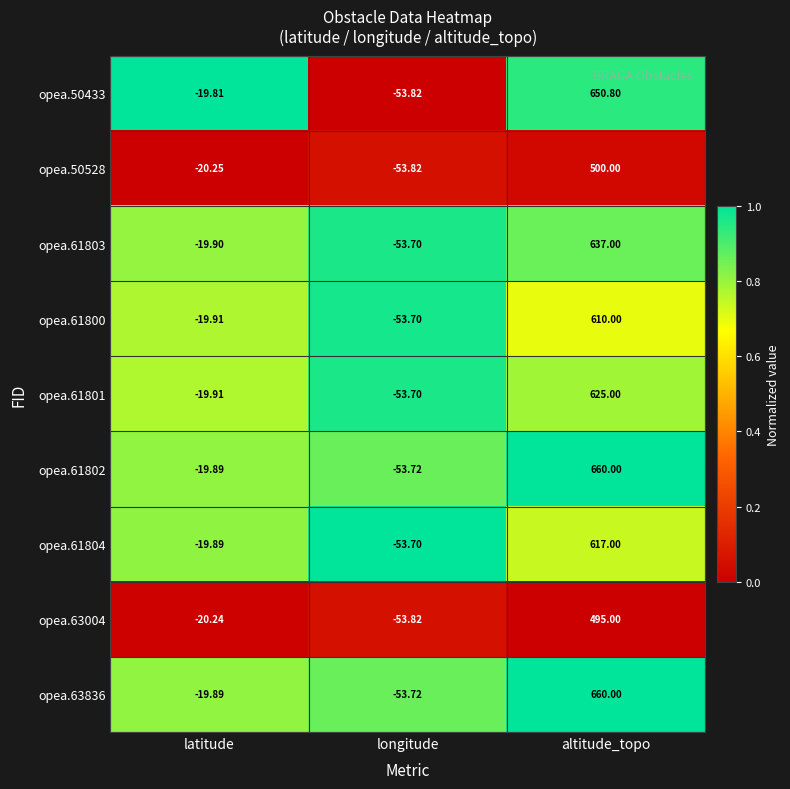

At which category is the sum across all series the highest?

altitude_topo